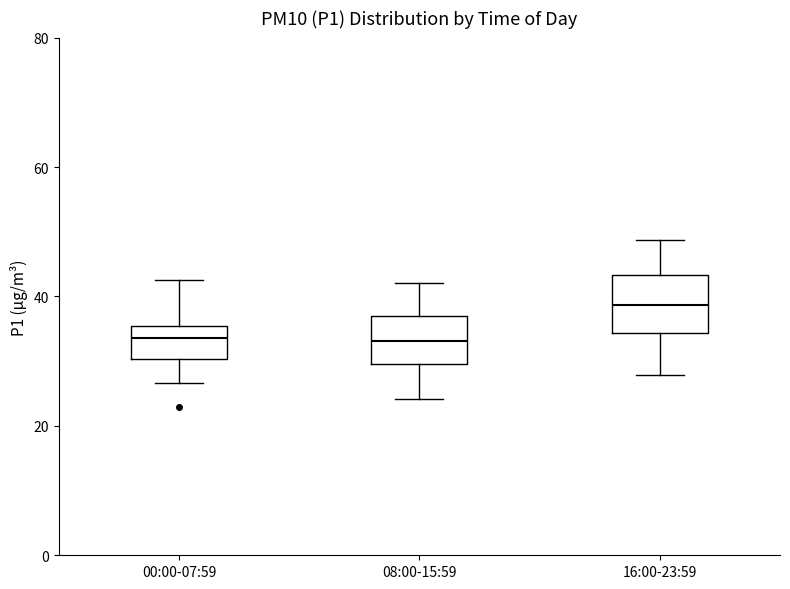

Reading left to right, read every box against the y-axis: the position of its median line, the range the box covers, and the ends of its whiskers. The values are not printed on the chart, so give them approximately, as read against the axis.

00:00-07:59: median 34, box 30 to 36, whiskers 26 to 42
08:00-15:59: median 34, box 30 to 38, whiskers 24 to 42
16:00-23:59: median 38, box 34 to 44, whiskers 28 to 48